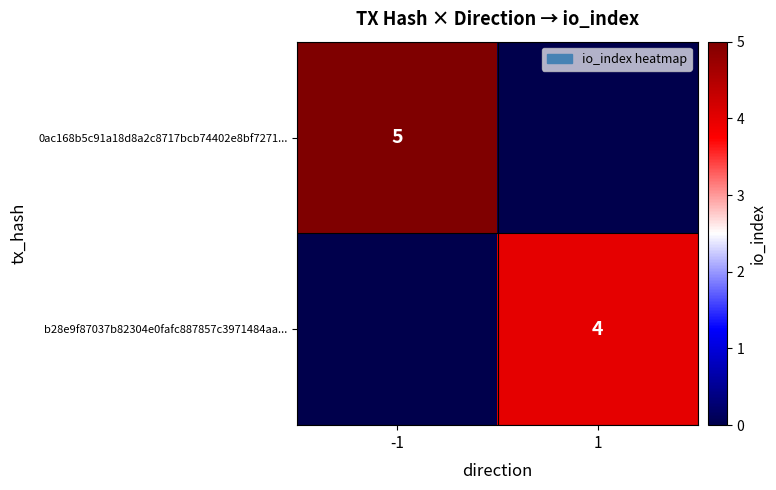

Is it true that 0ac168b5c91a18d8a2c8717bcb74402e8bf7271... equals 5 at -1?

True